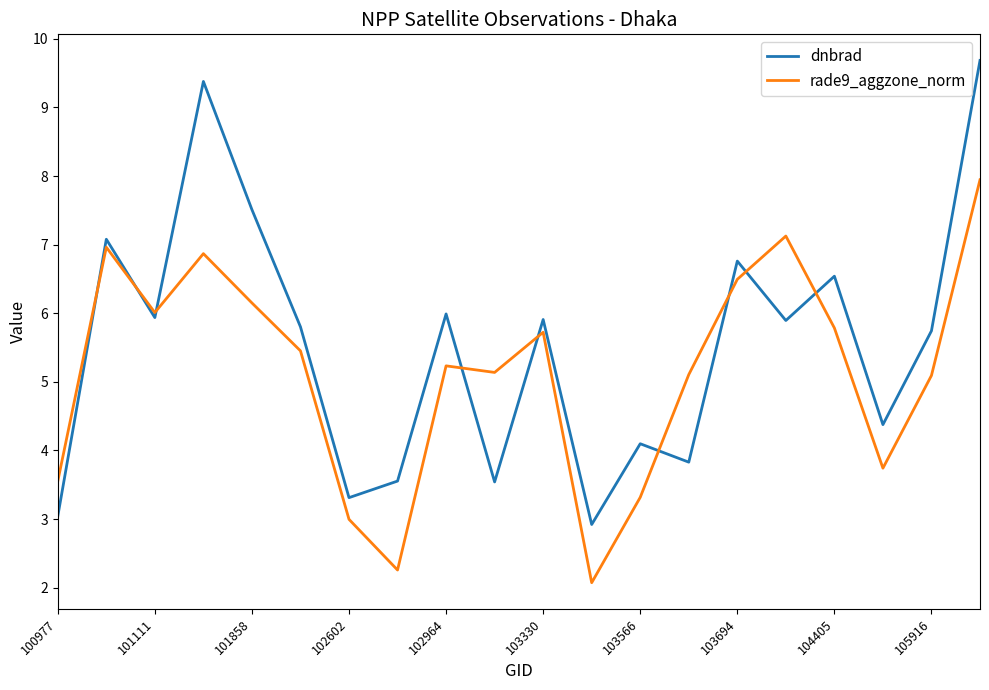

List the series in order of their peak value, lowest first.

rade9_aggzone_norm, dnbrad